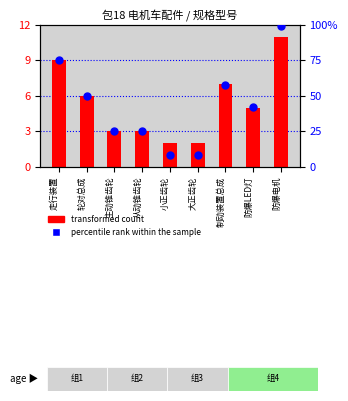

Which series reaches the maximum Y coordinate?

percentile rank within the sample